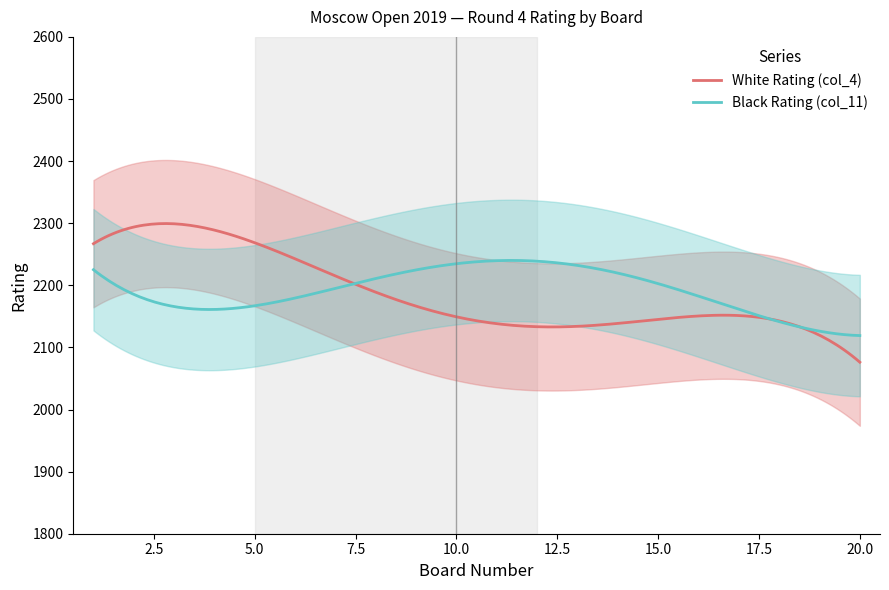

What is the minimum value for Black Rating (col_11)?

2119.1